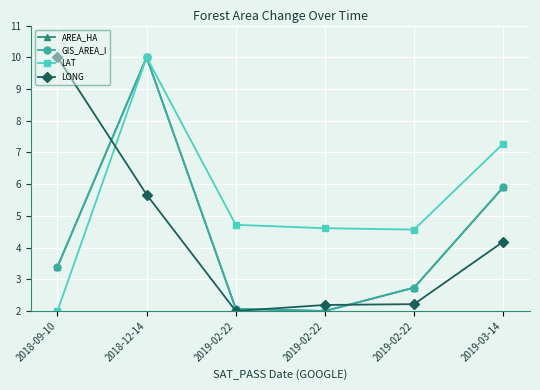

How many data points in LONG are less than 4?

3